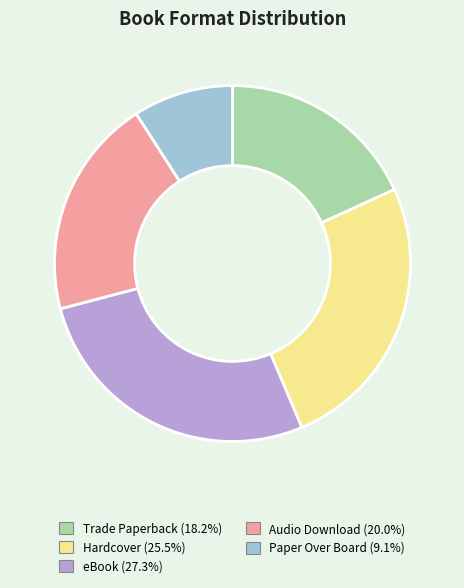

True or false: Hardcover accounts for 25% of the total.

True